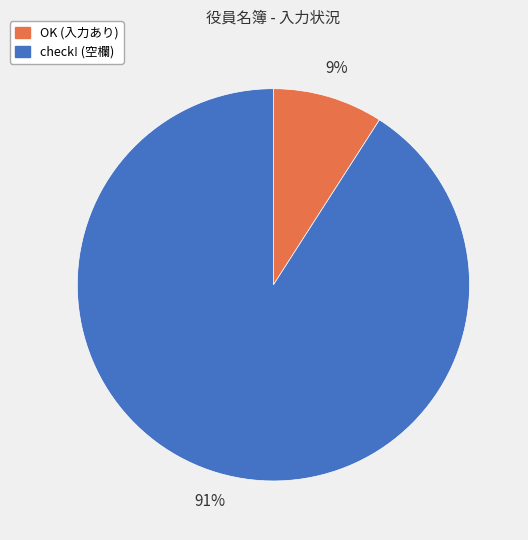

To the nearest percent, what portion does OK (入力あり) represent?

9%